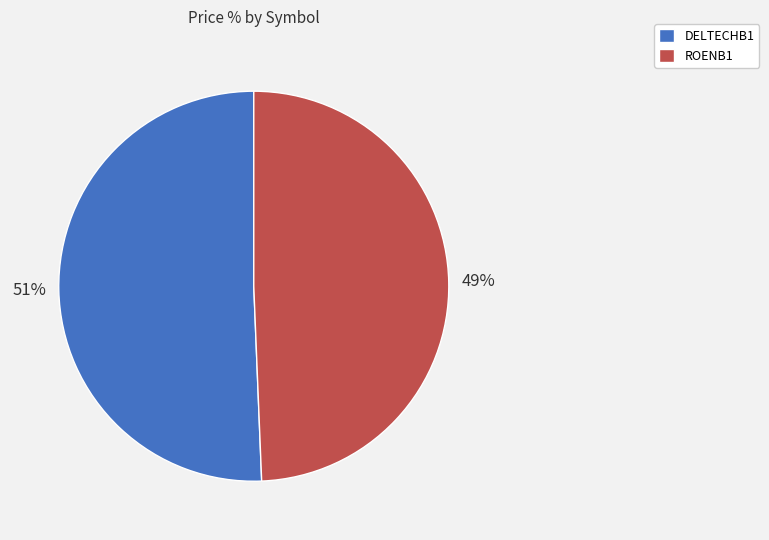

Which slice is the smallest?

ROENB1